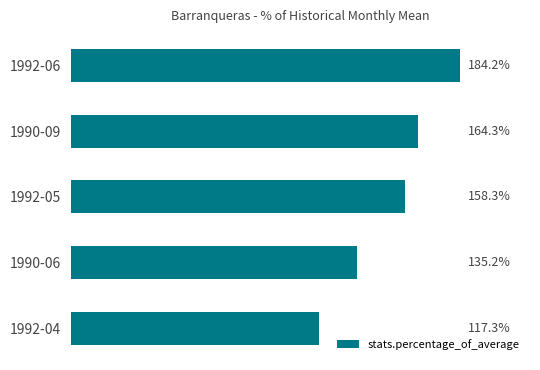

At which label is the value closest to 150?

1992-05